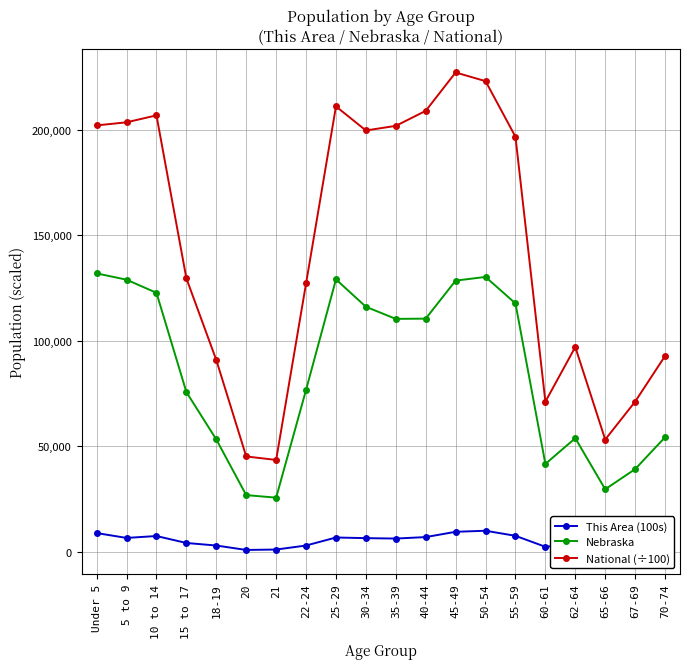

True or false: Nebraska has more than 2 interior local peaks.

True